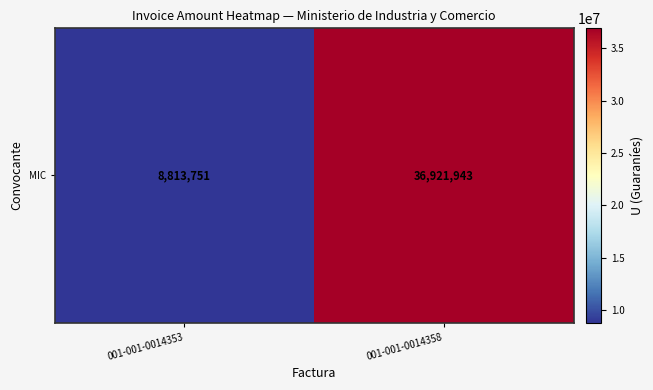

Is it true that the value at 001-001-0014353 is 3575804?

False